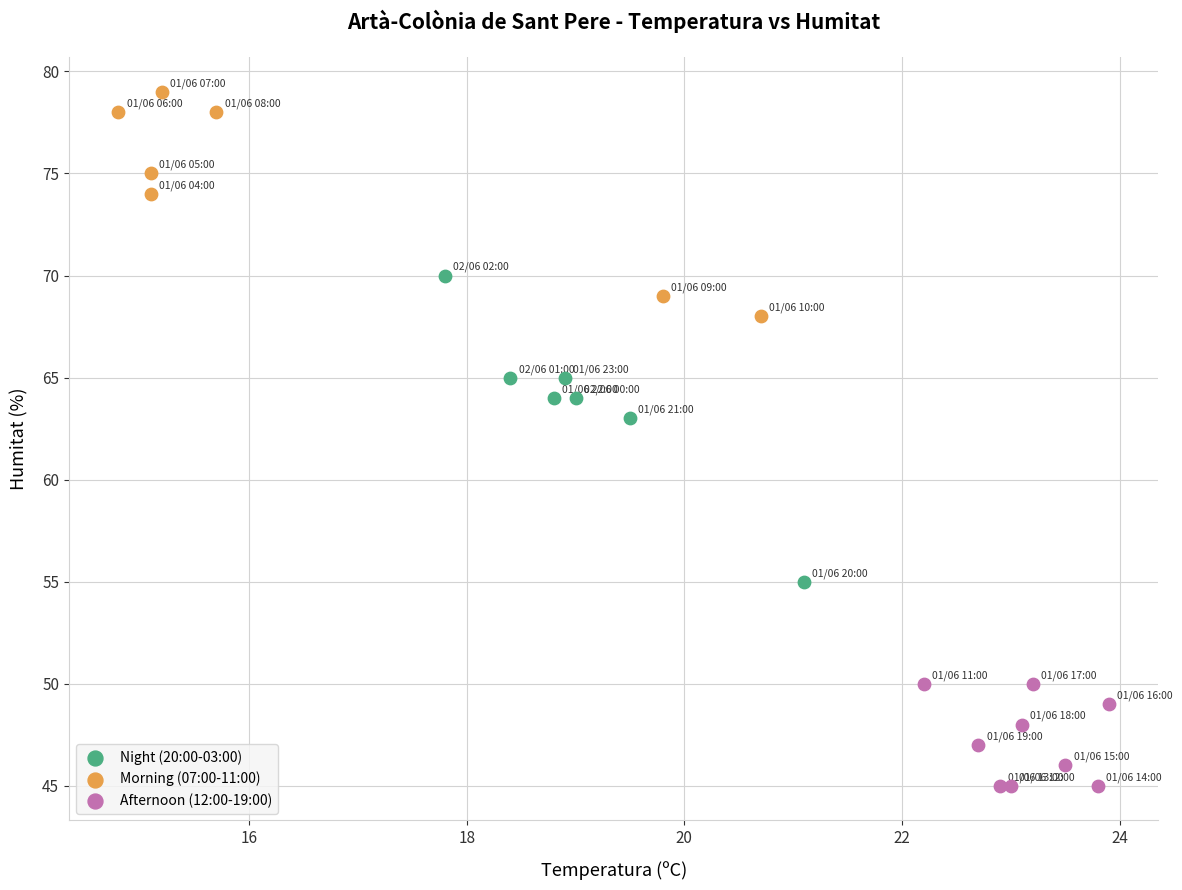

Which series contains the highest Y value?

Morning (07:00-11:00)